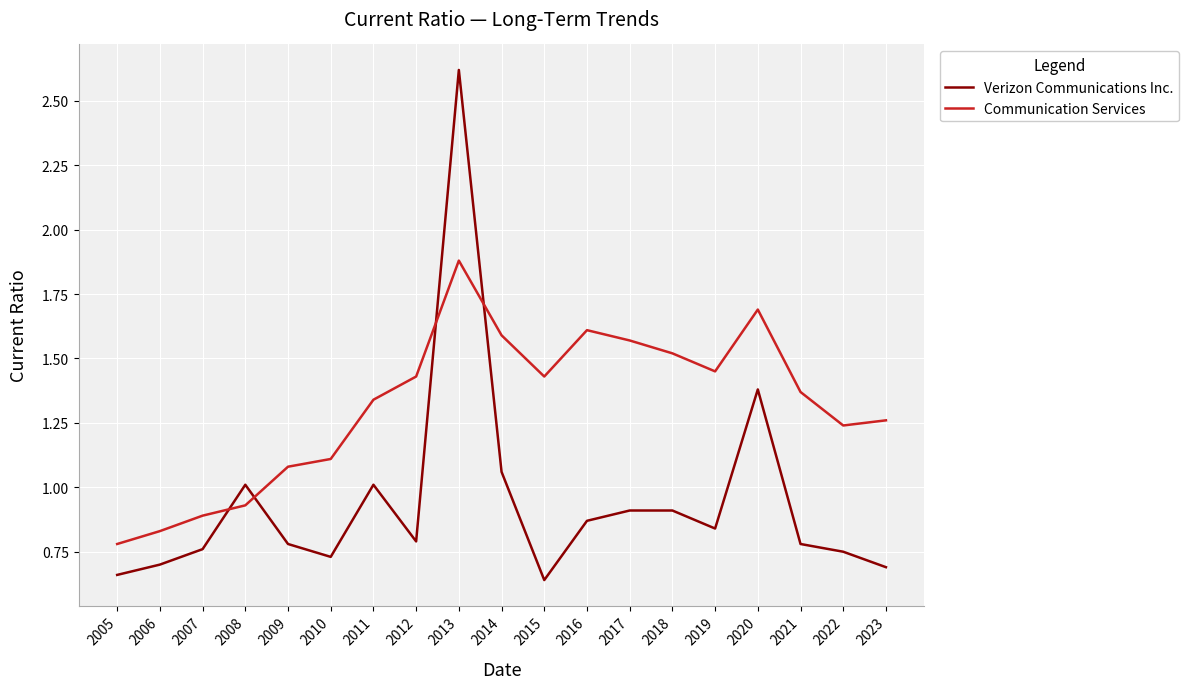

Between 2010 and 2021, which series saw the biggest shift?

Communication Services